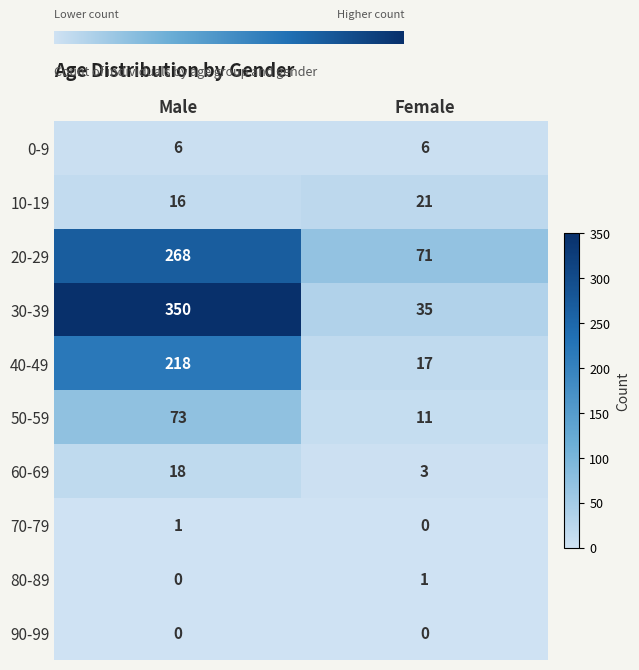

True or false: 50-59 has a value of 17 at Female.

False